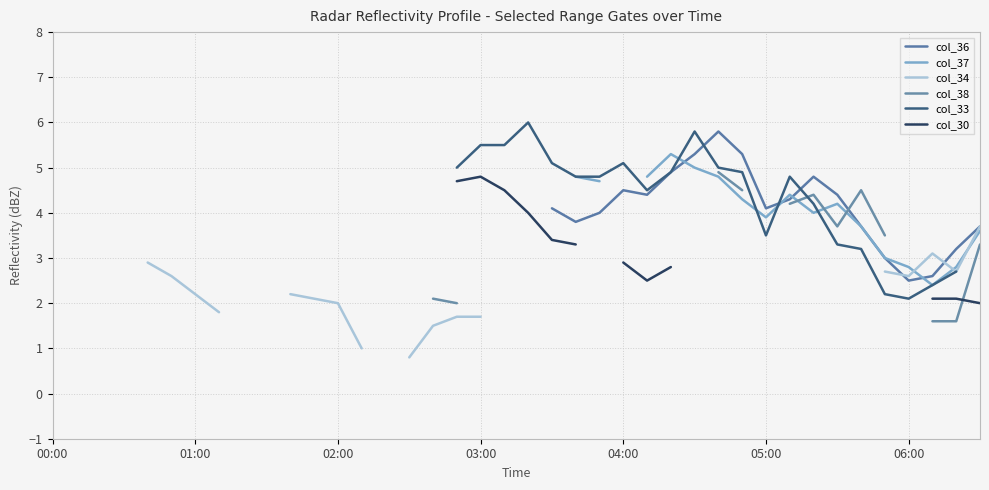

At which category does col_30 reach its first local valley?

25